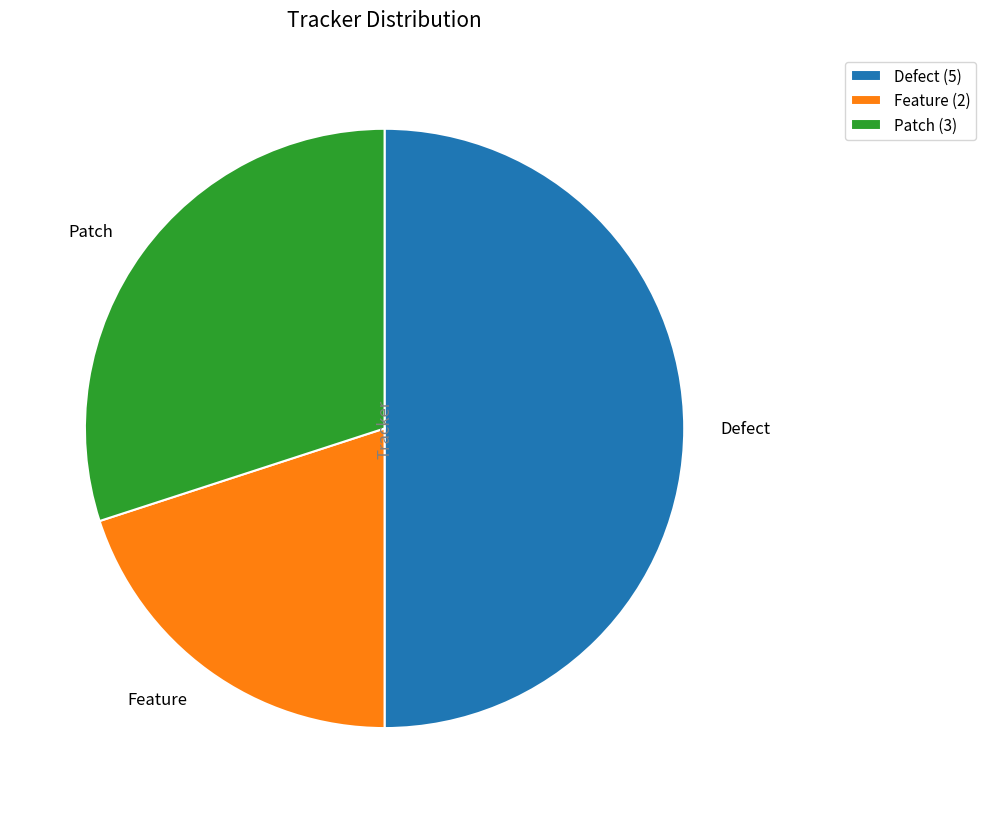

Is Feature the majority of the pie?

No